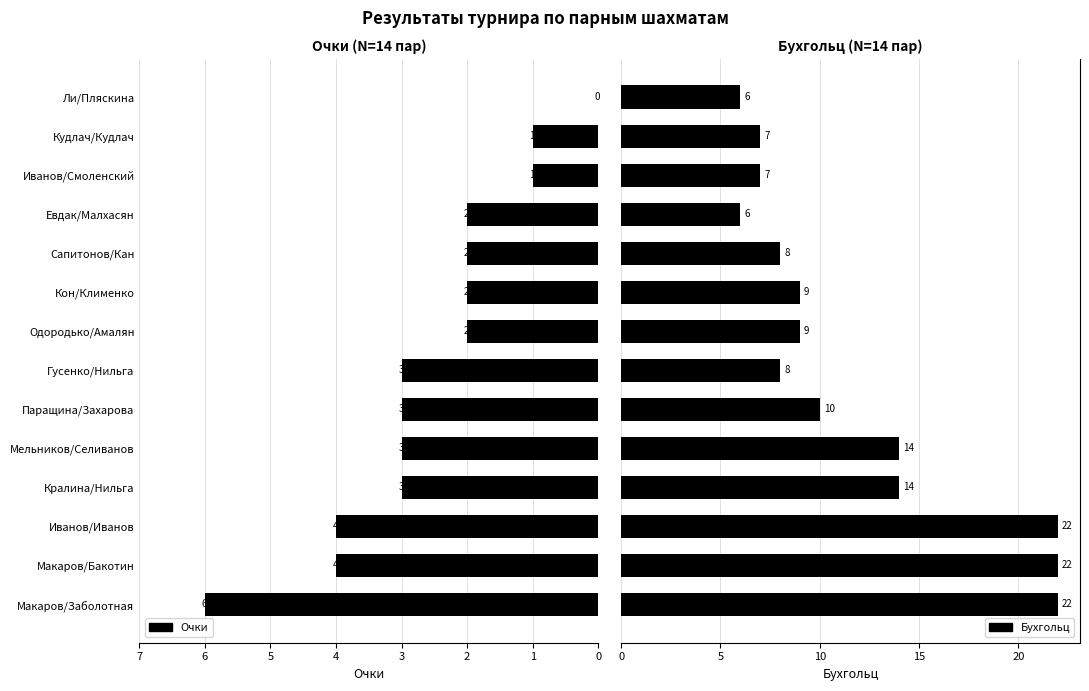

Reading right to left, extract all data points from this chart.

Очки: 0	1	1	2	2	2	2	3	3	3	3	4	4	6
Бухгольц: 6	7	7	6	8	9	9	8	10	14	14	22	22	22